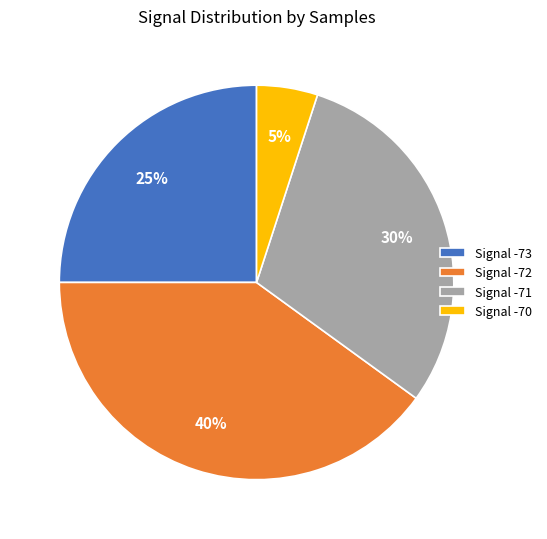

To the nearest percent, what portion does Signal -72 represent?

40%